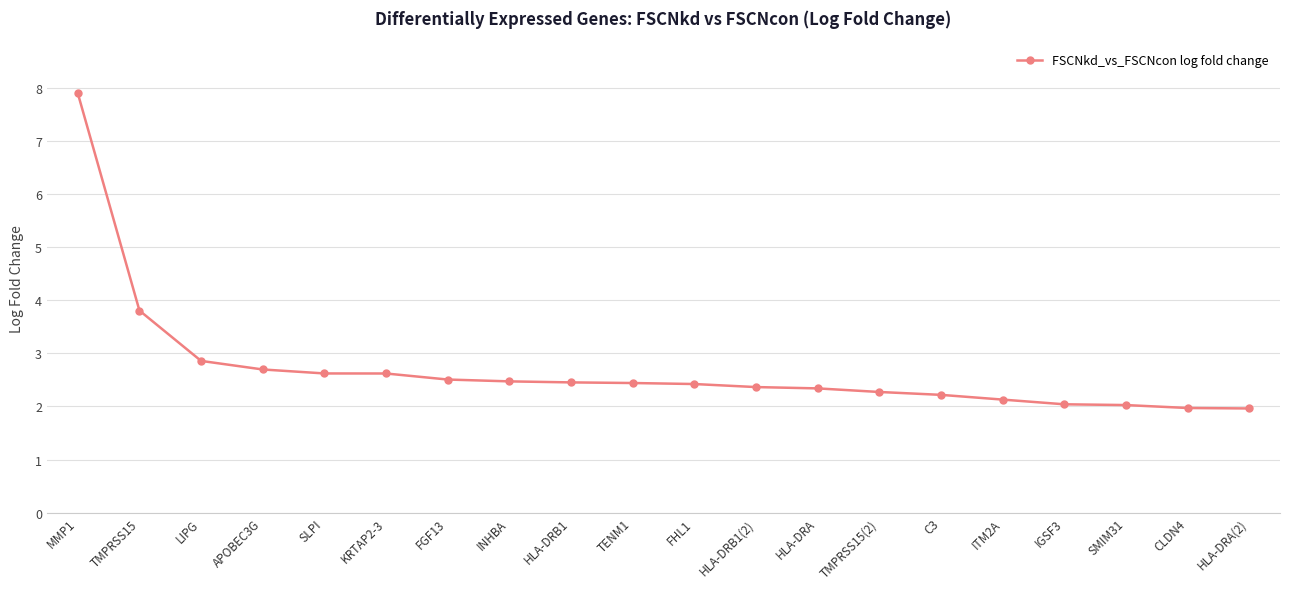

Which label corresponds to the largest value in the chart?

MMP1